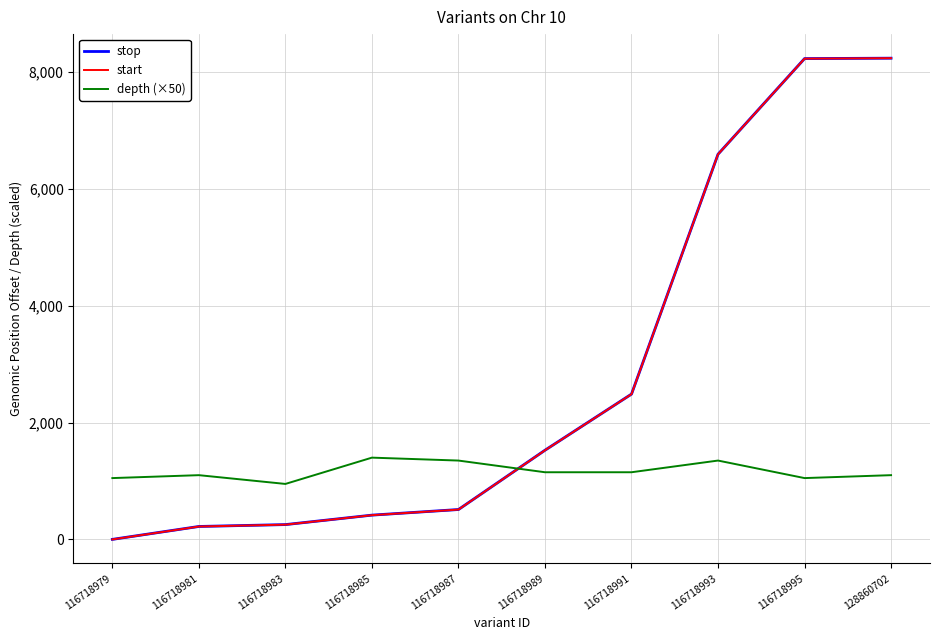

The depth (×50) series shows 626 at 116718983. True or false?

False